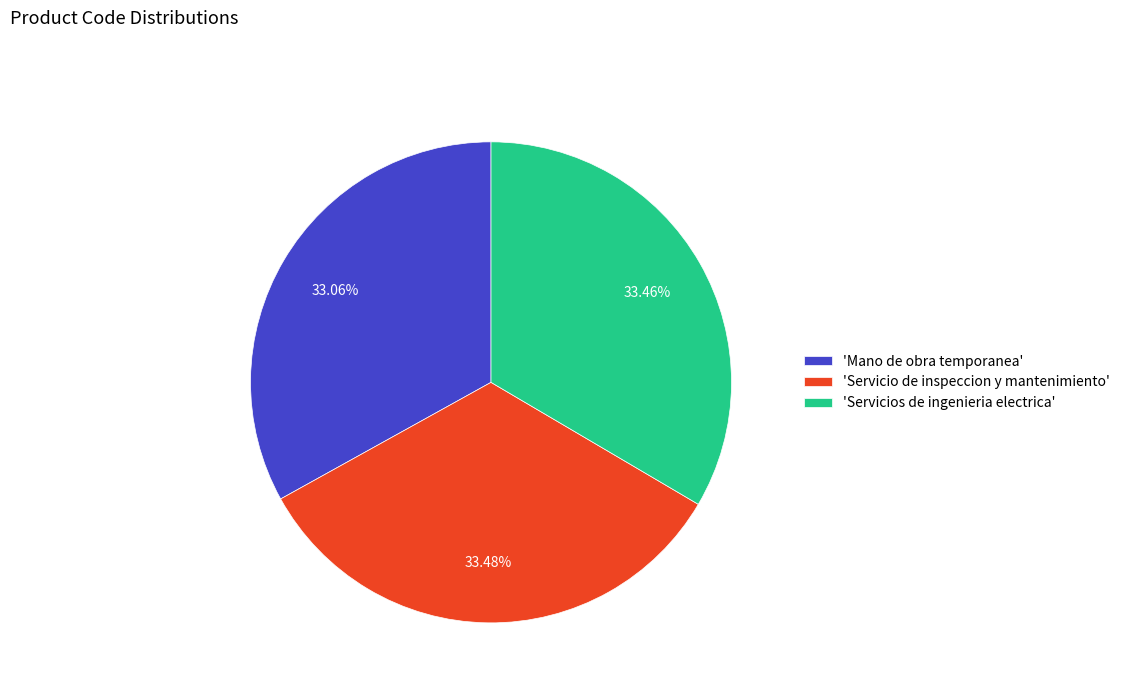

Is there a majority slice in this chart?

No